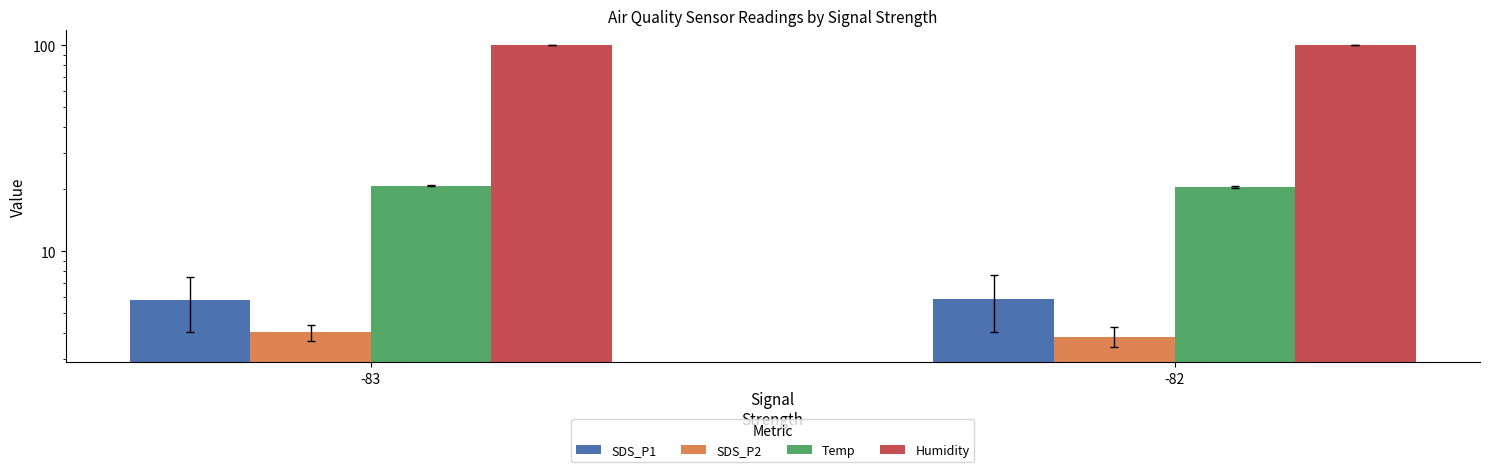

At which label does Humidity reach its minimum?

-83